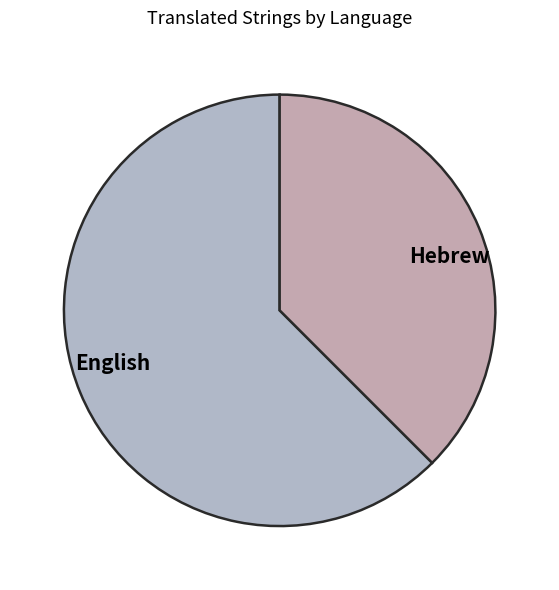

Is English the majority of the pie?

Yes